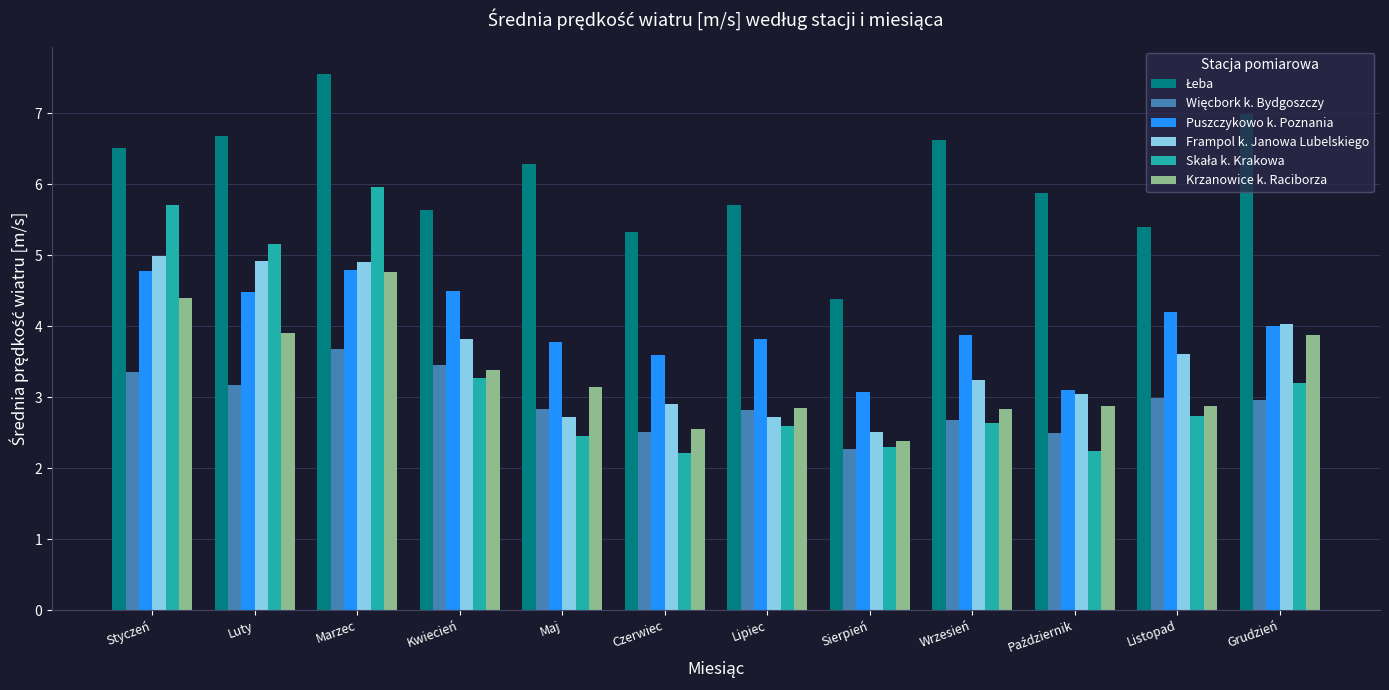

Which category has the highest value across all series?

Marzec